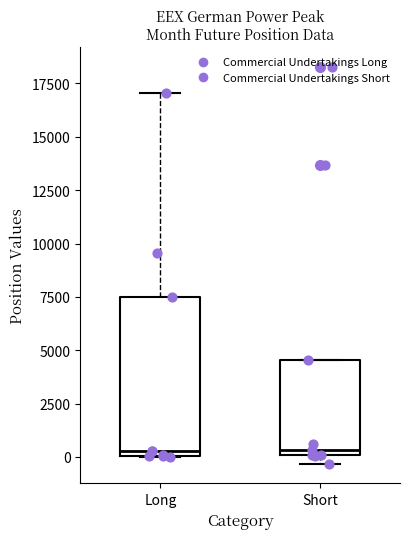

Reading left to right, transcribe this box plot: for each box, give where its median line is, the range the box spans, and where its two whiskers end, as read against the y-axis. The values are not printed on the chart, so give them approximately, as read against the axis.

Long: median 500, box 0 to 7500, whiskers 0 to 17000
Short: median 500, box 0 to 4500, whiskers -500 to 4500